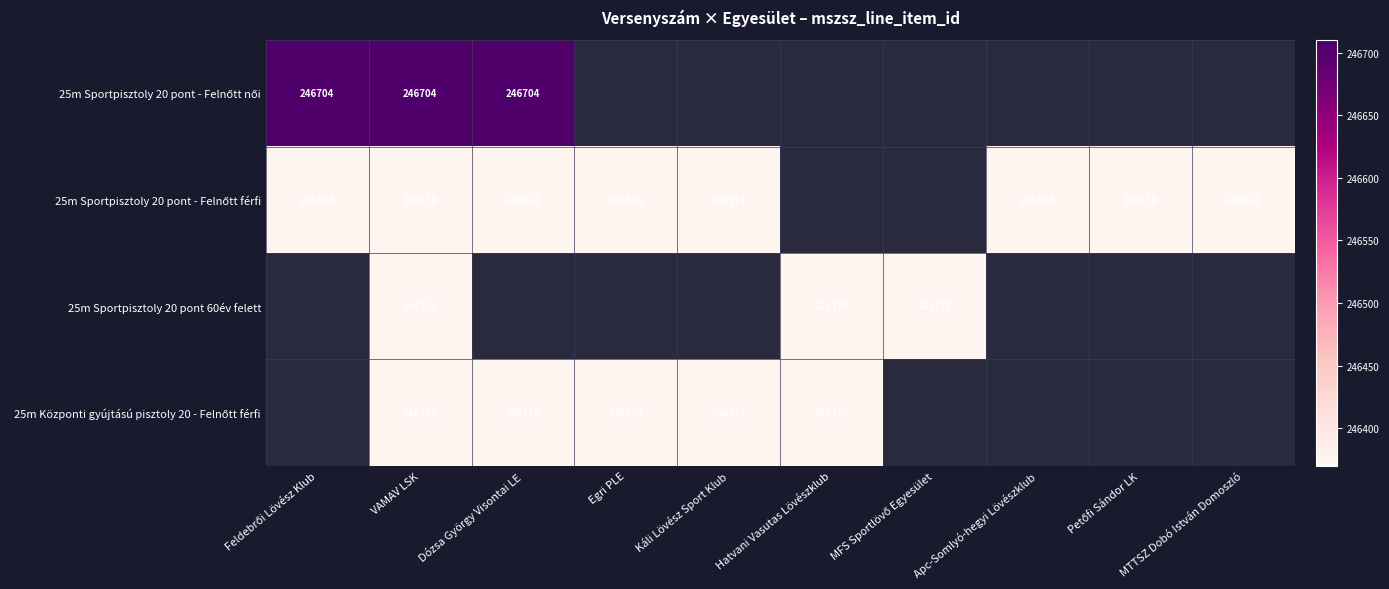

Count the number of categories in the chart.

10